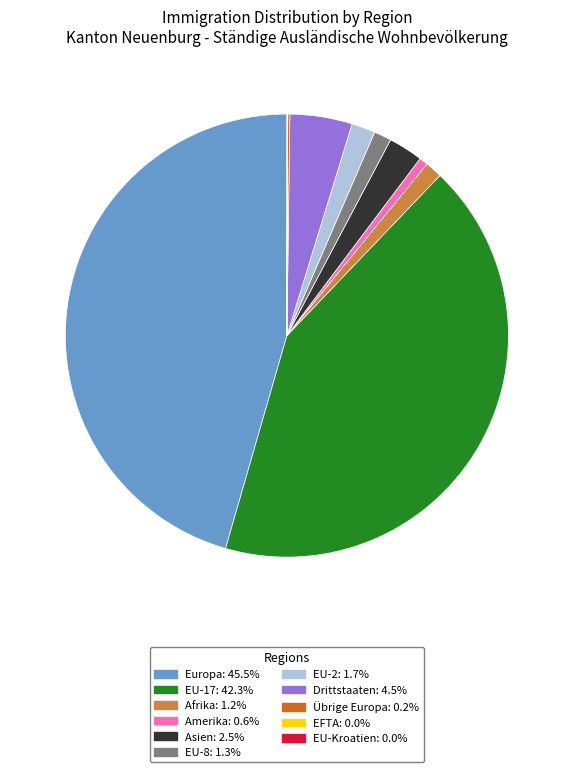

What is the ratio of the value at Afrika: 1.2% to the value at Asien: 2.5%?

0.5